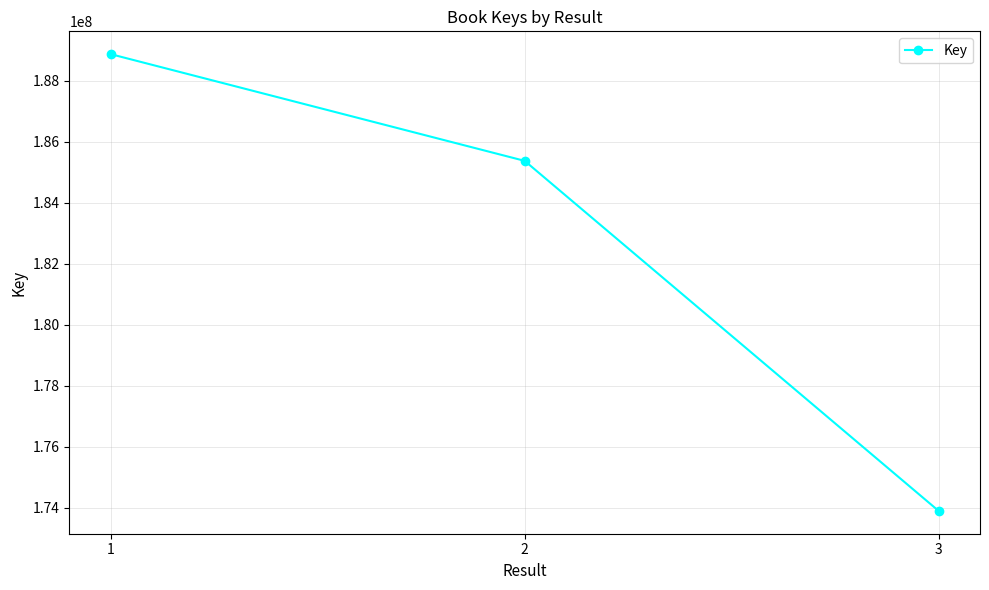

What is the difference between the maximum and minimum values?

14983257